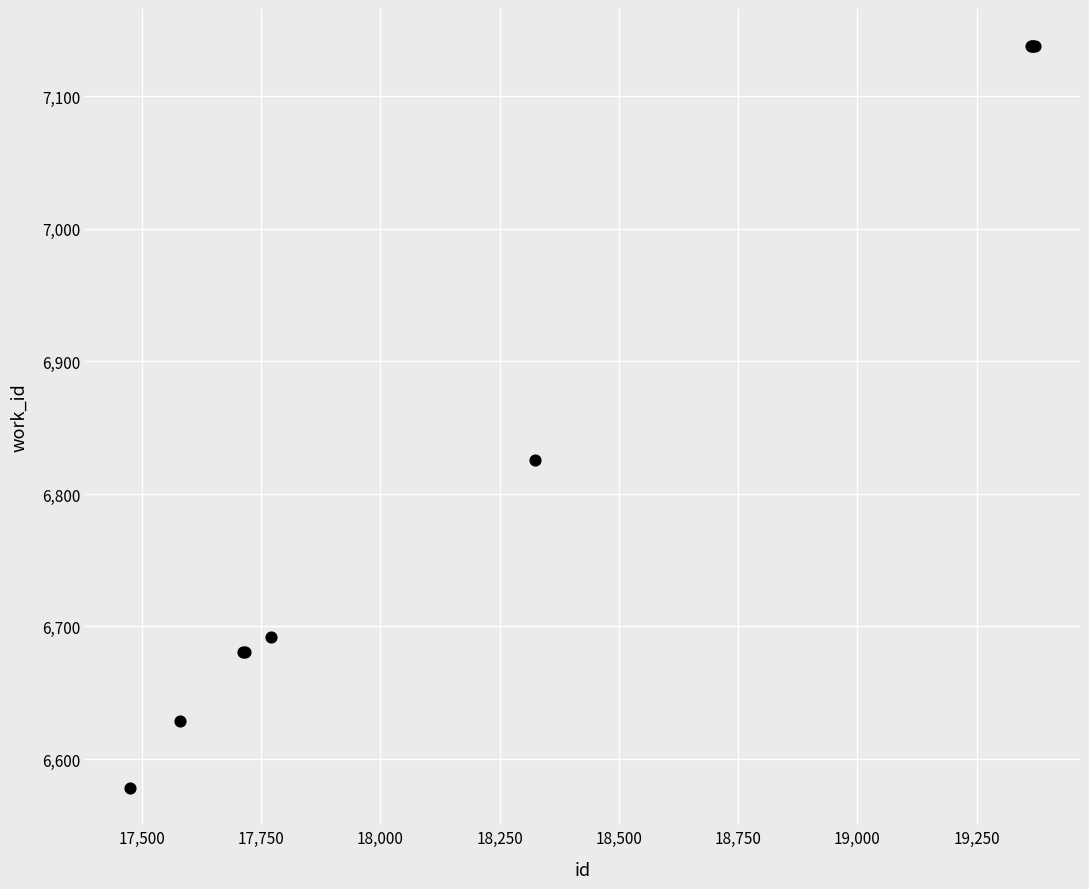

What Y value in the scatter plot is closest to 6858?

6826